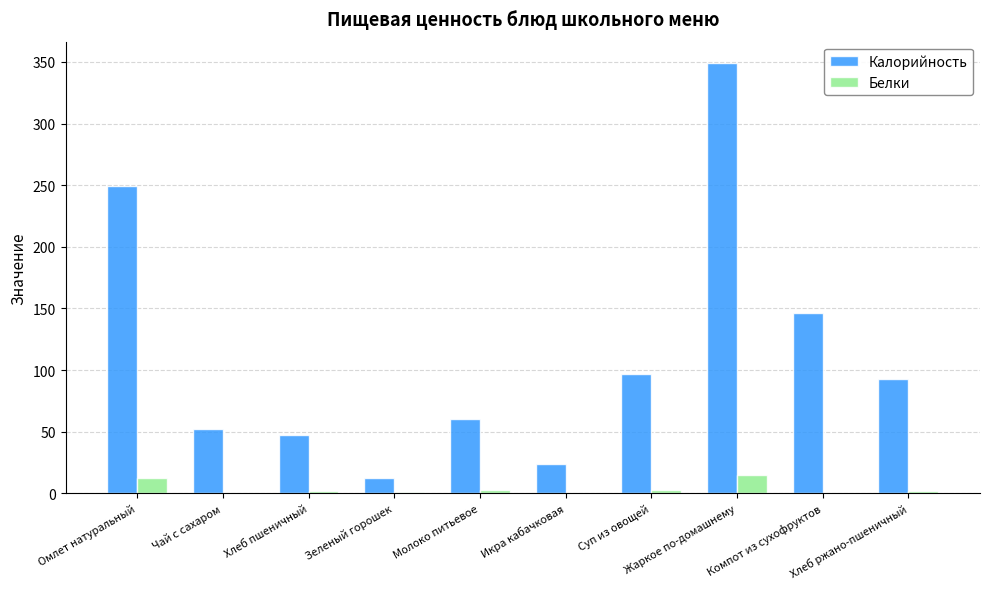

The Калорийность series shows 506.0 at Жаркое по-домашнему. True or false?

False